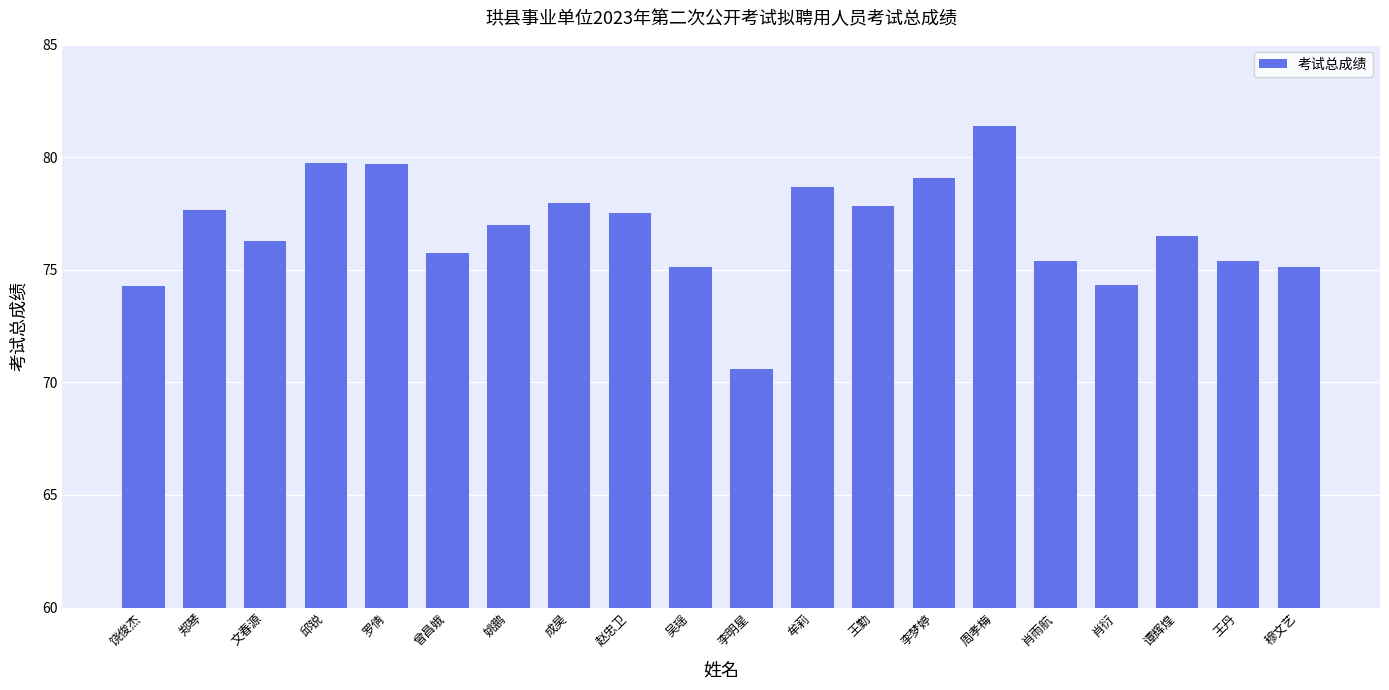

What is the change in value from 周孝梅 to 肖衍?

-7.1